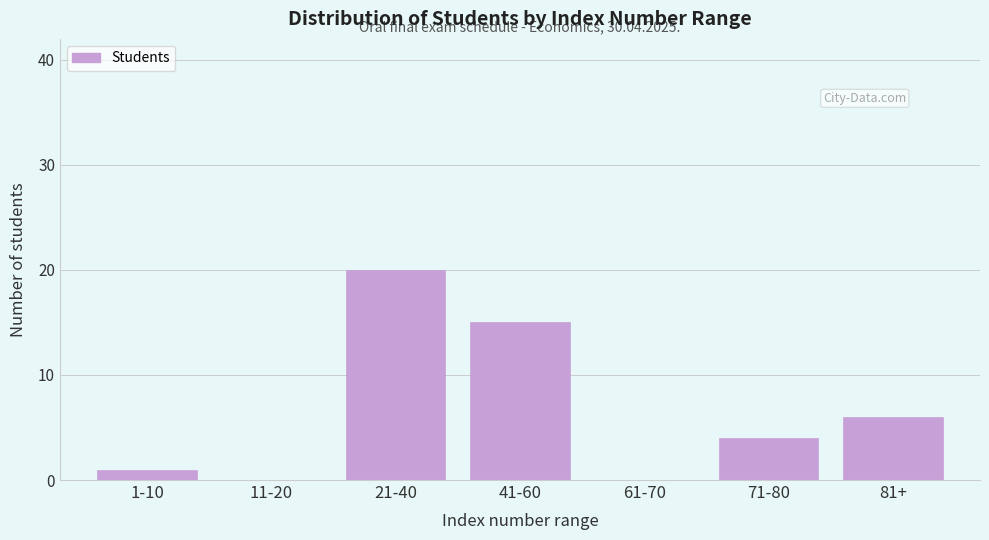

Reading left to right, extract all data points from this chart.

1-10=1	11-20=0	21-40=20	41-60=15	61-70=0	71-80=4	81+=6